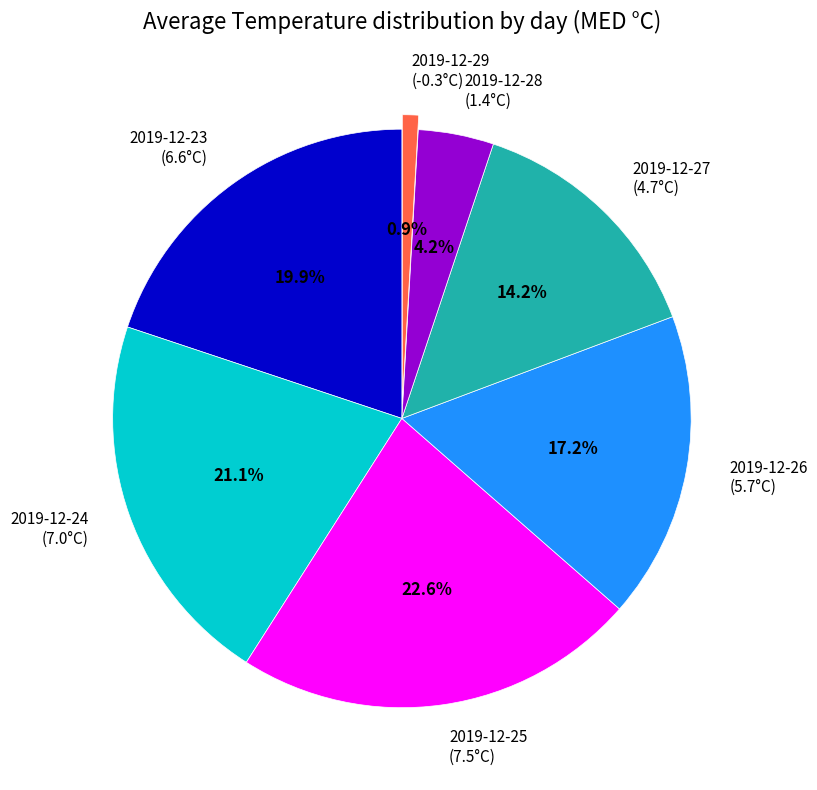

To the nearest percent, what portion does 2019-12-28 represent?

4%